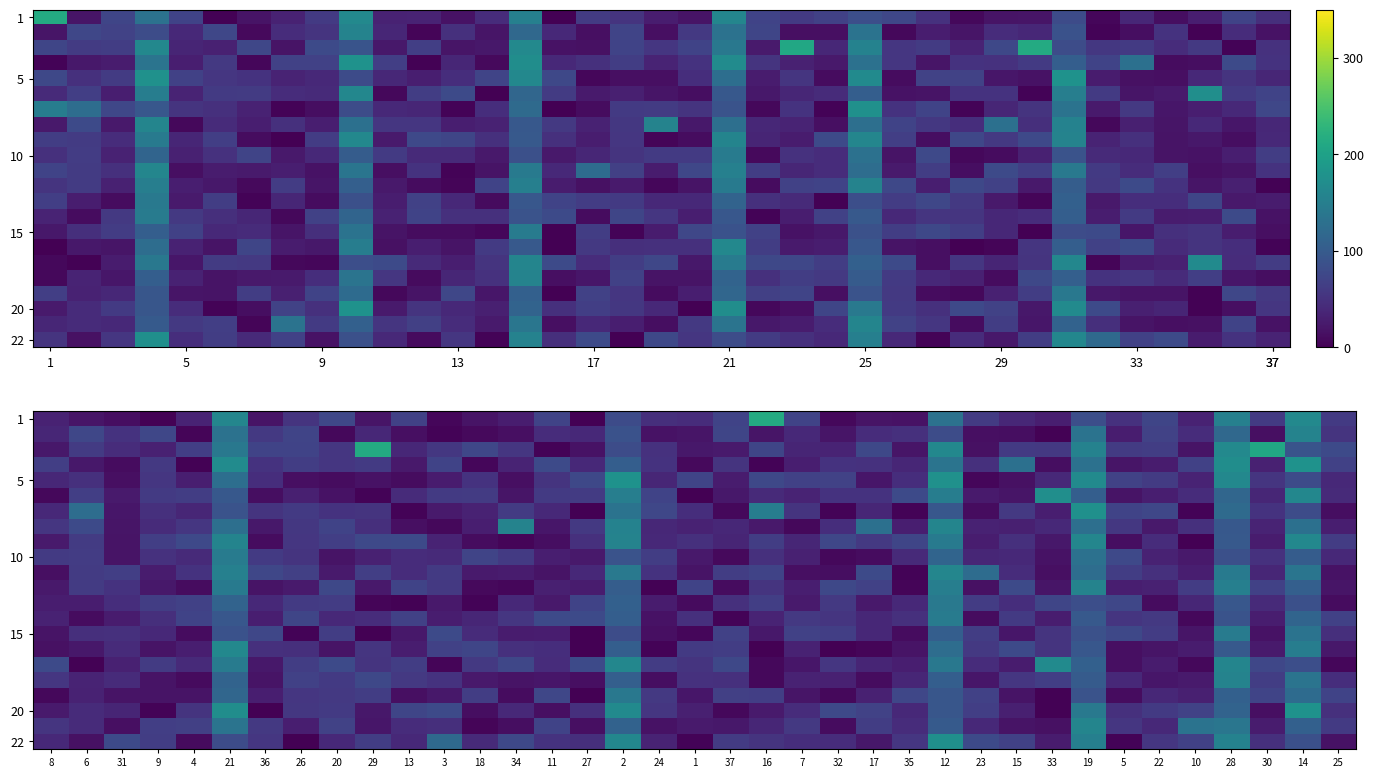

Which has a higher value, 19 or 18?

19